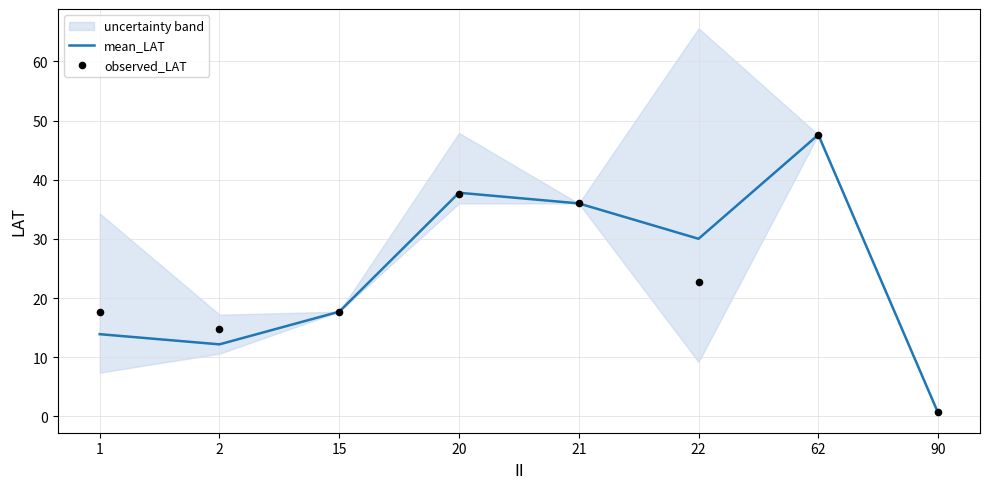

Which series contains the highest Y value?

mean_LAT